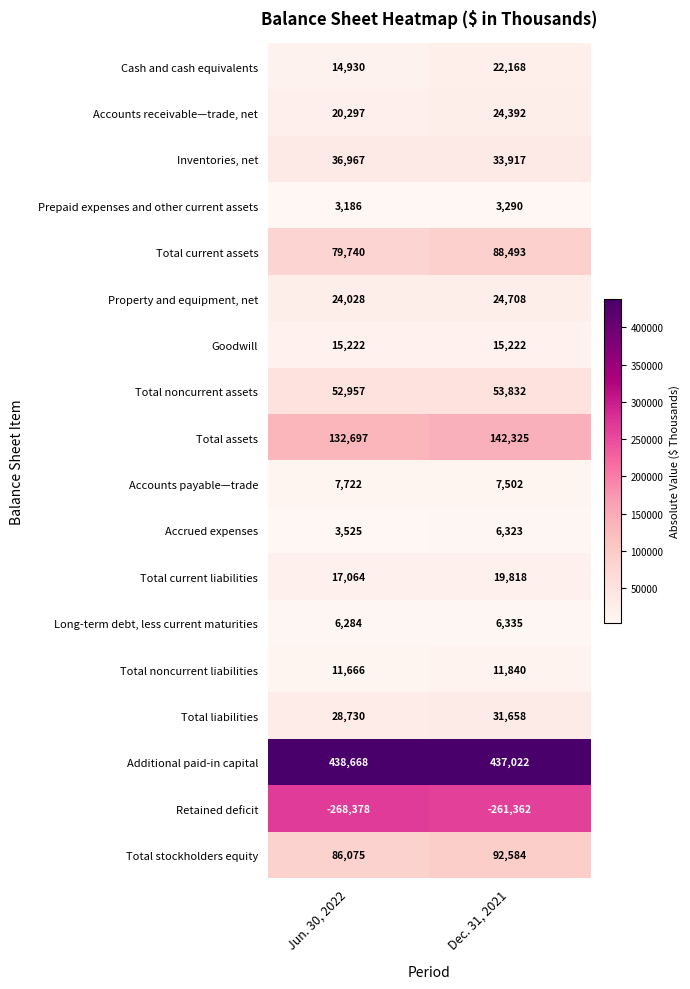

At which category is the sum across all series the highest?

Dec. 31, 2021